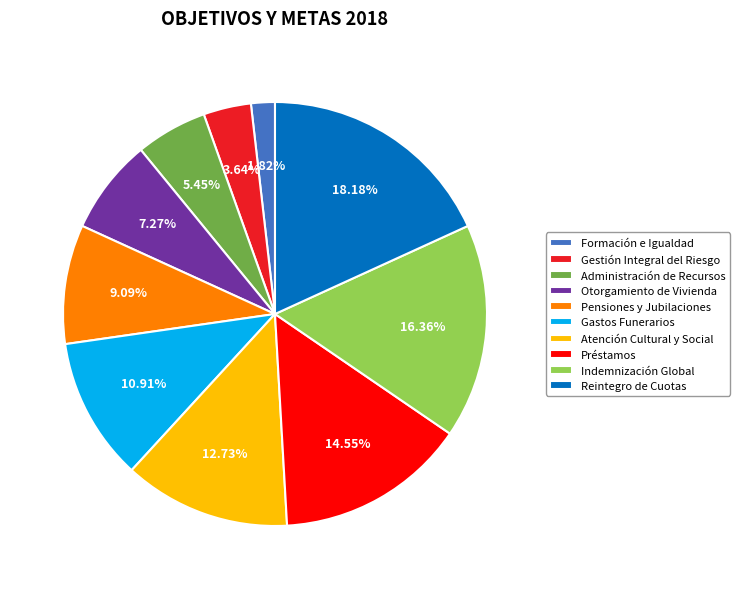

Count the number of slices in the pie.

10